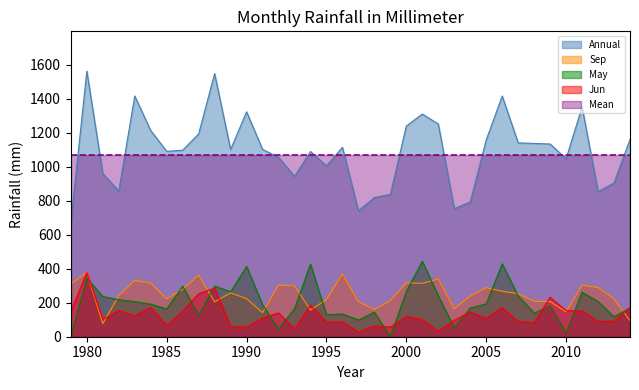

What is the sum of all Jun values?

4591.3